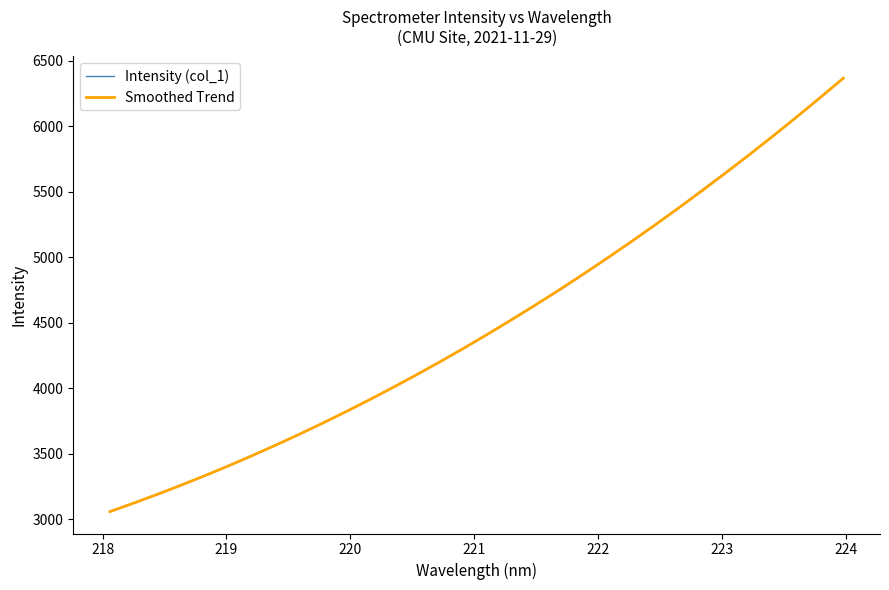

What is the maximum value for Smoothed Trend?

6366.9